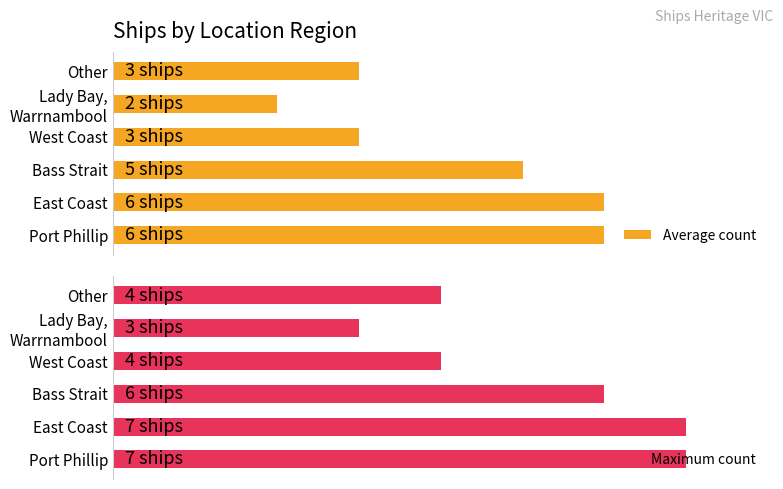

Is it true that Average count equals 6 at Port Phillip?

True